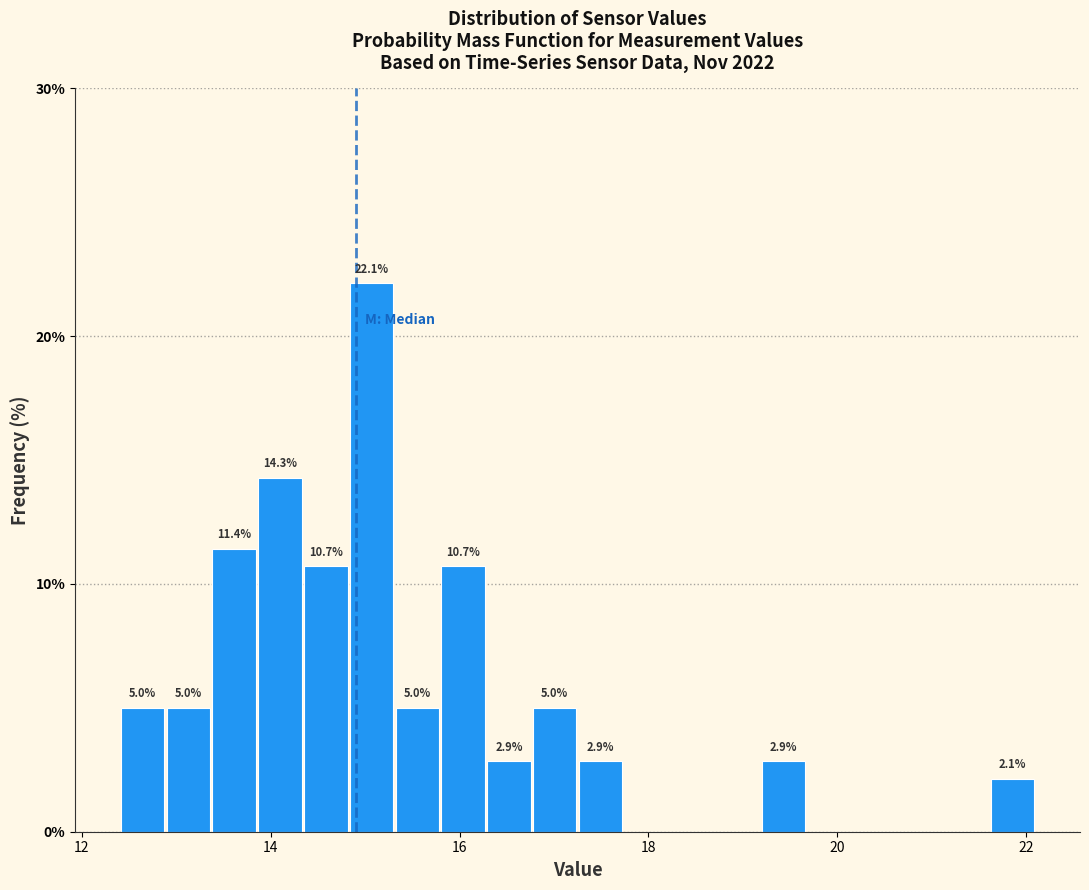

Around what value on the x-axis is the tallest bar? Give the approximate position of its centre, as read against the axis.

15.0